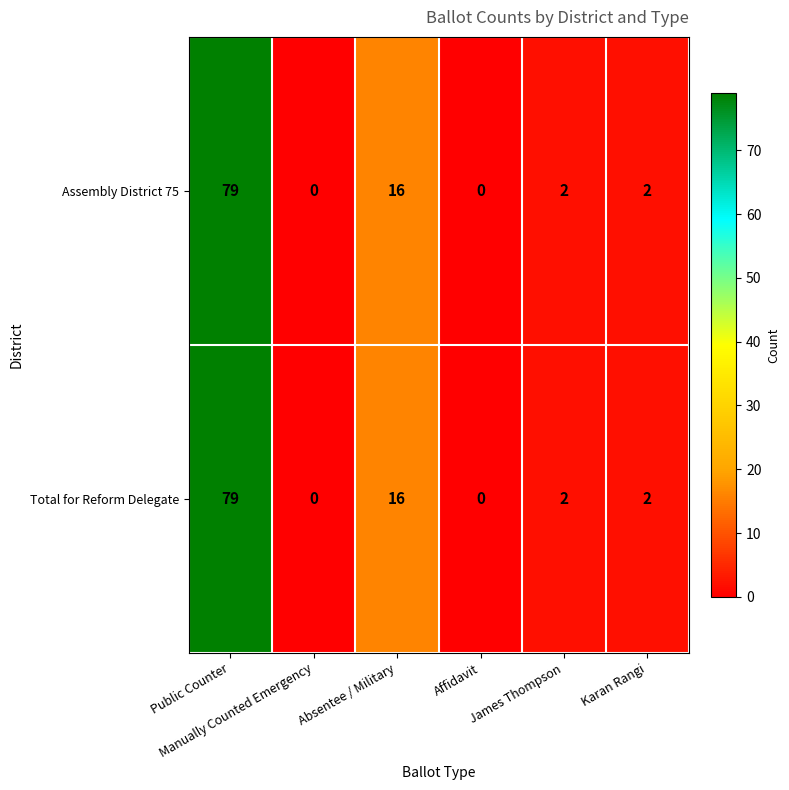

How many categories are shown in the chart?

6